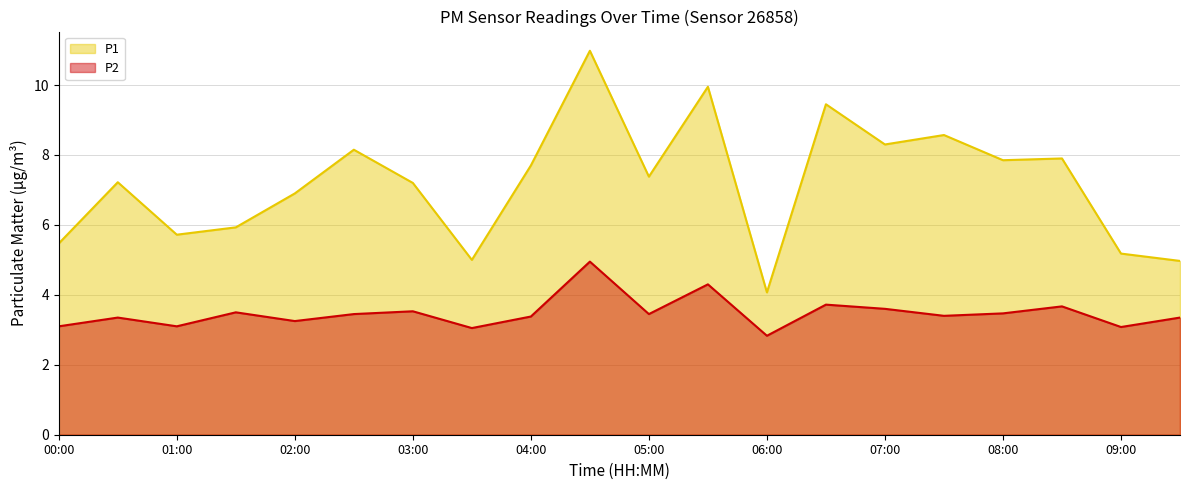

Which category has the highest value in the P2 series?

04:30